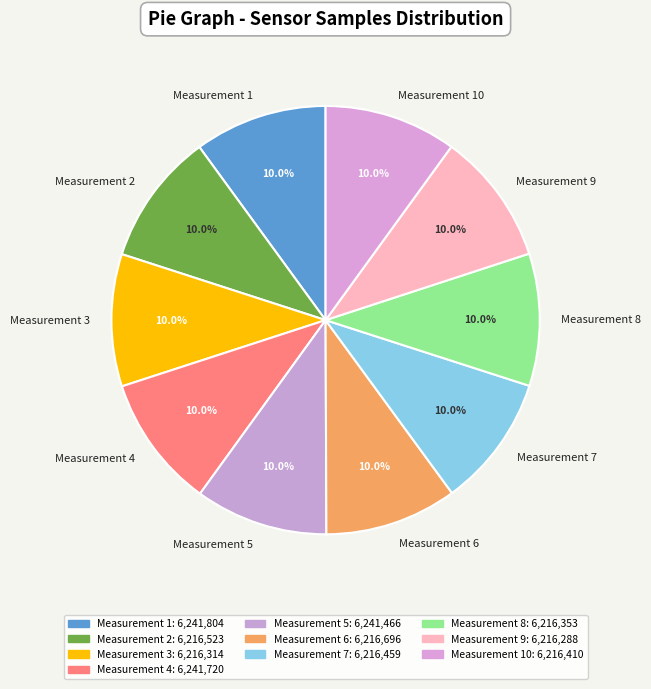

Count the number of slices in the pie.

10